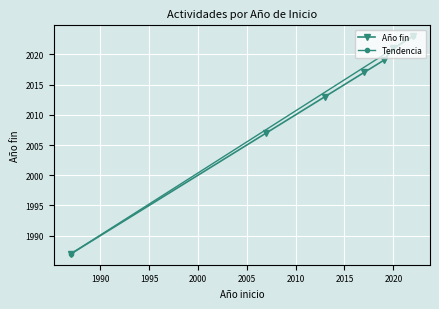

At which label is the value closest to 2005?

2007